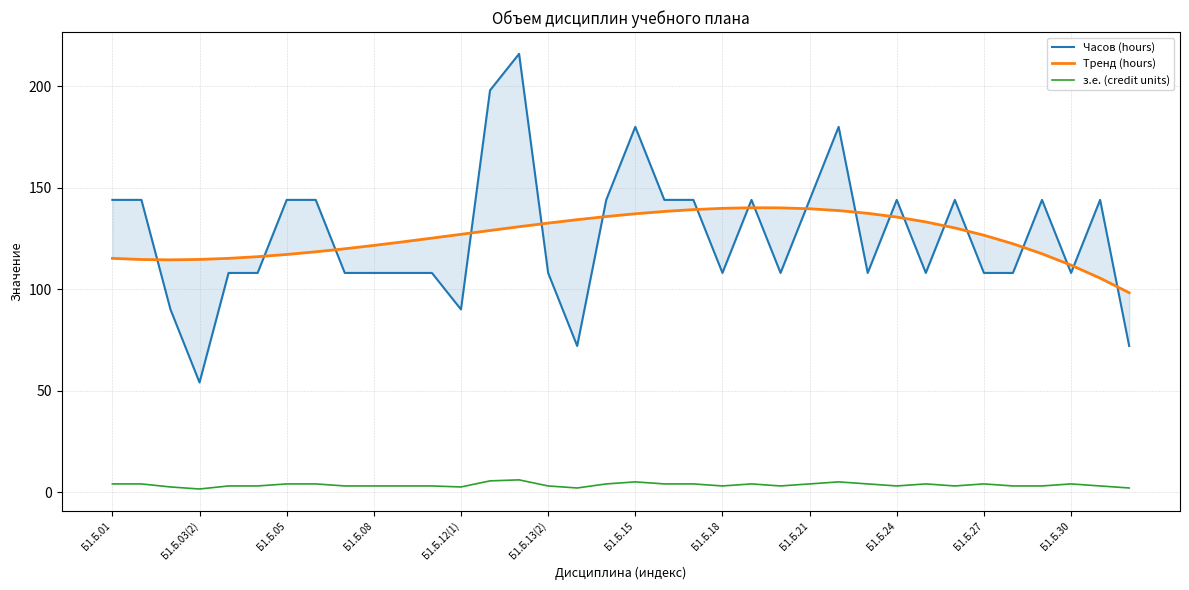

At which category does the chart reach its peak across all series?

14